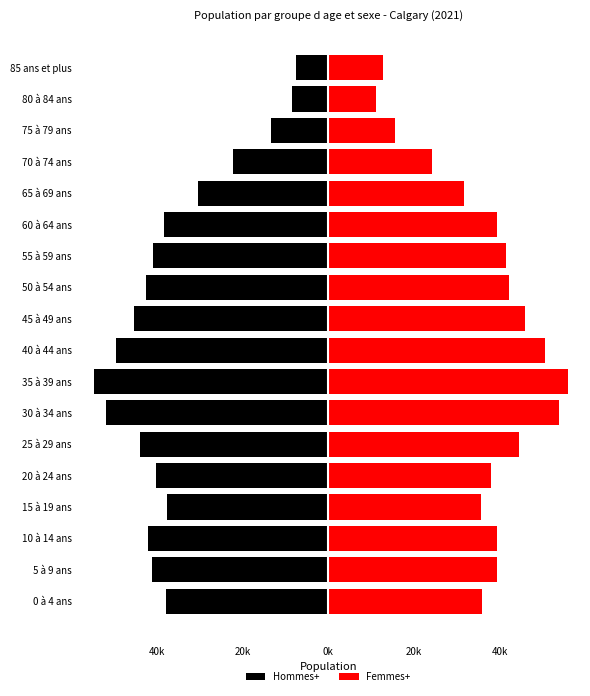

What is the smallest value displayed?

-54785